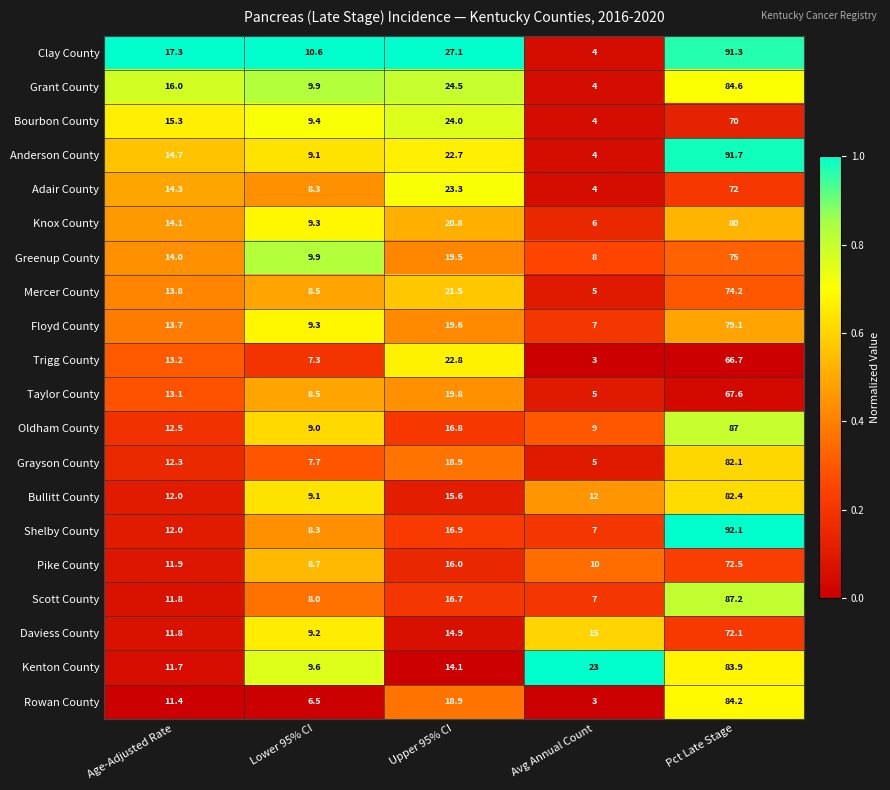

What is the total value across all series at Avg Annual Count?

145.0